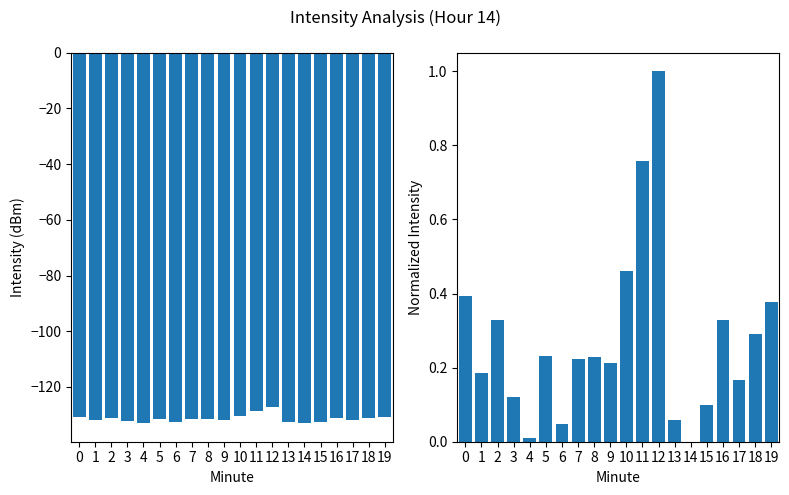

Reading left to right, what are all the values shown in this chart?

mean intensity(dBm): -130.7	-131.9	-131.0	-132.3	-132.9	-131.6	-132.7	-131.7	-131.6	-131.7	-130.3	-128.5	-127.1	-132.7	-133.0	-132.4	-131.1	-132.0	-131.3	-130.8
normalized intensity: 0.4	0.2	0.3	0.1	0.0	0.2	0.0	0.2	0.2	0.2	0.5	0.8	1.0	0.1	0.0	0.1	0.3	0.2	0.3	0.4